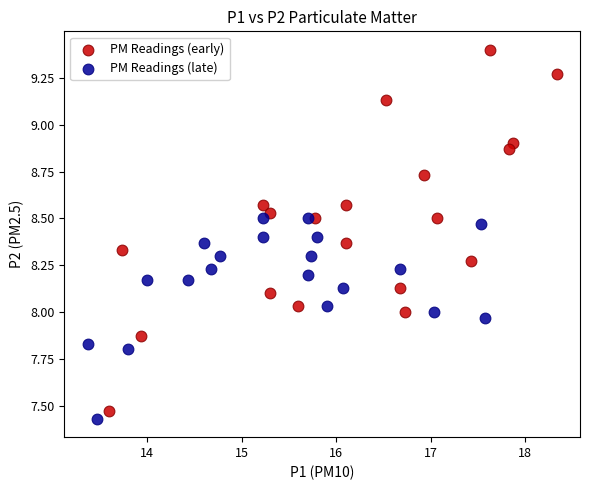

Which series has the largest Y range (max minus min)?

PM Readings (early)